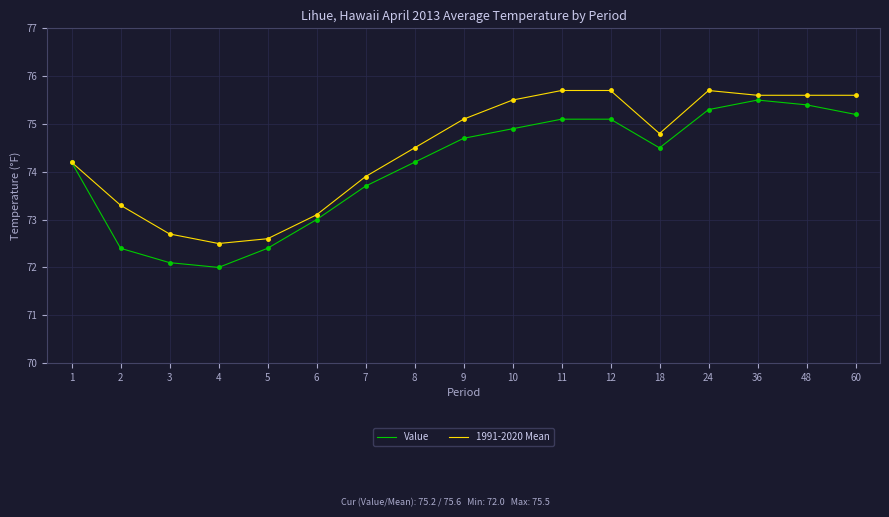

What are all the series names shown in the legend?

Value, 1991-2020 Mean